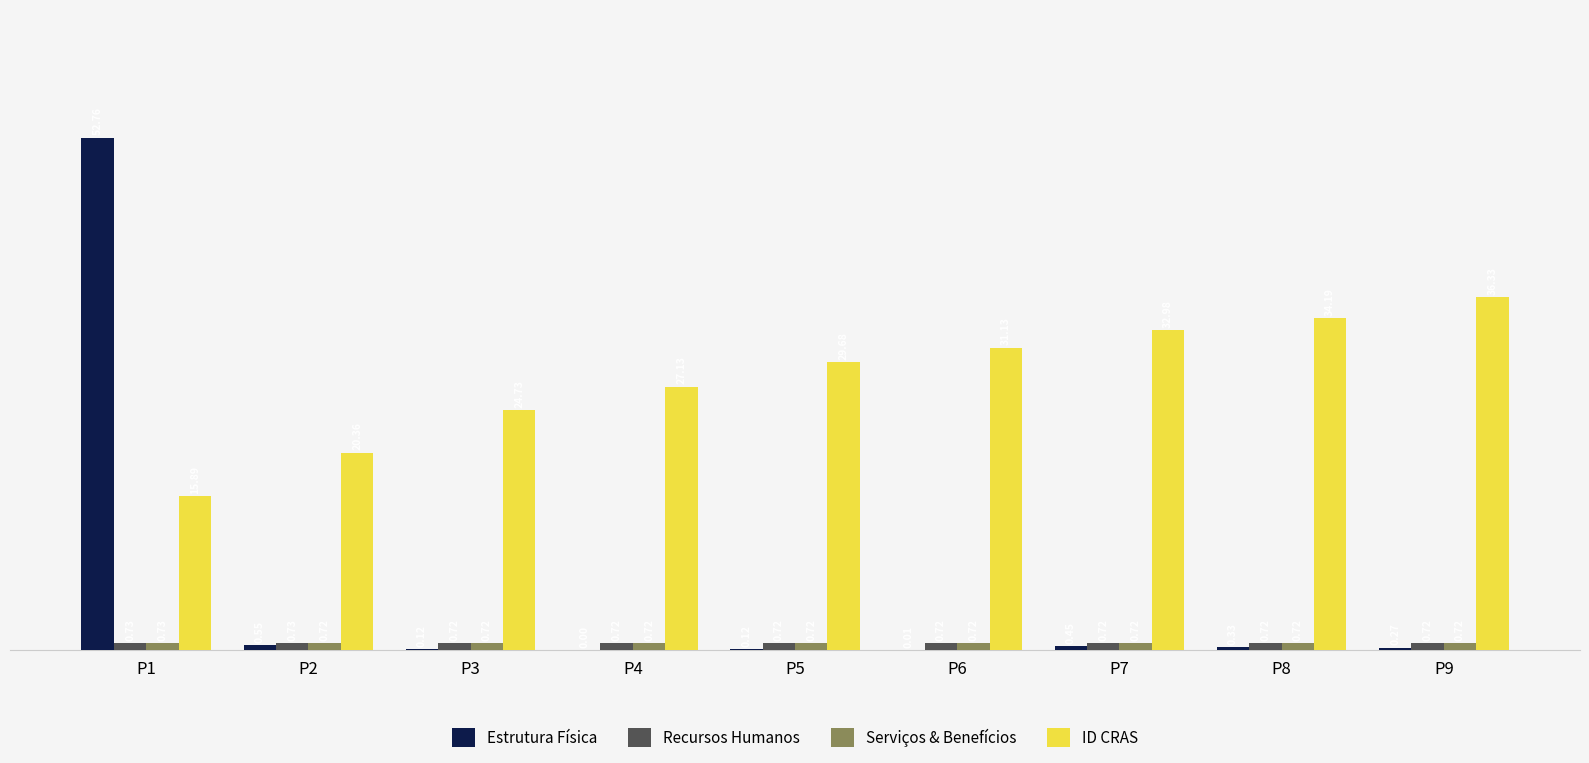

What is the sum of all Estrutura Física values?

54.6